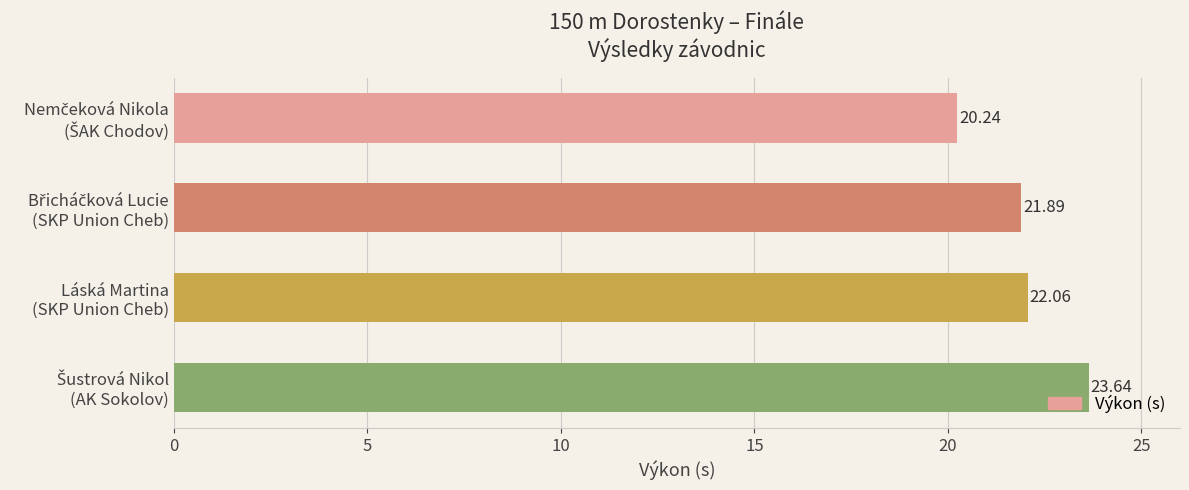

What is the greatest value displayed?

23.6